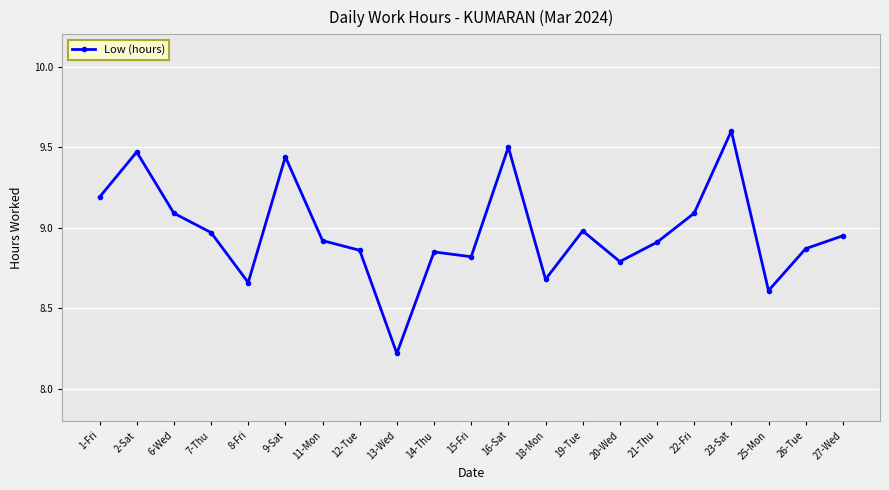

The chart shows a value of 3.1 at 20-Wed. True or false?

False